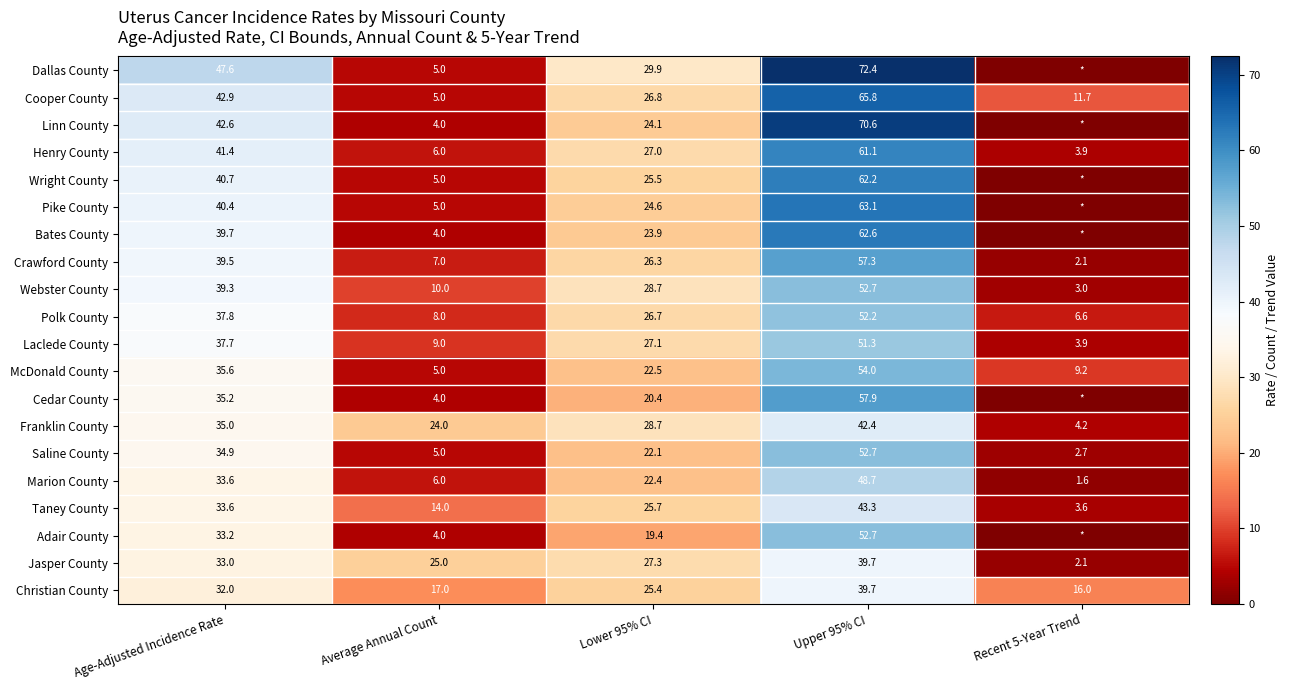

What is the difference between the highest and lowest values at Age-Adjusted Incidence Rate?

15.6